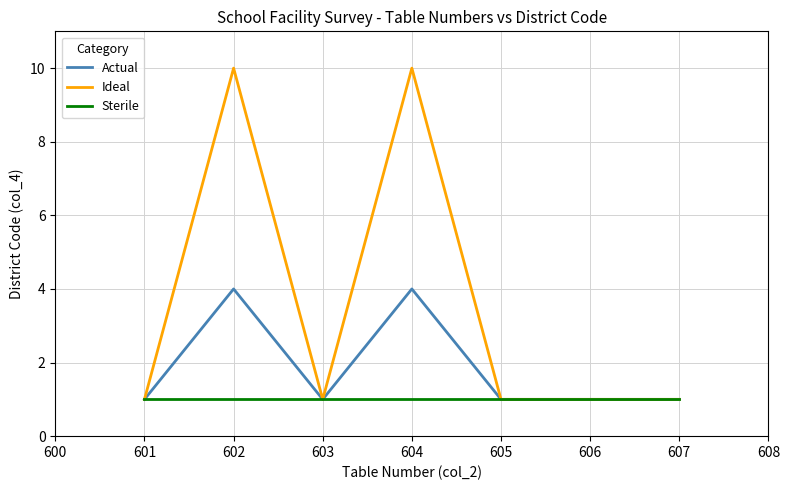

True or false: Ideal has more than 0 points higher than both neighbors.

True